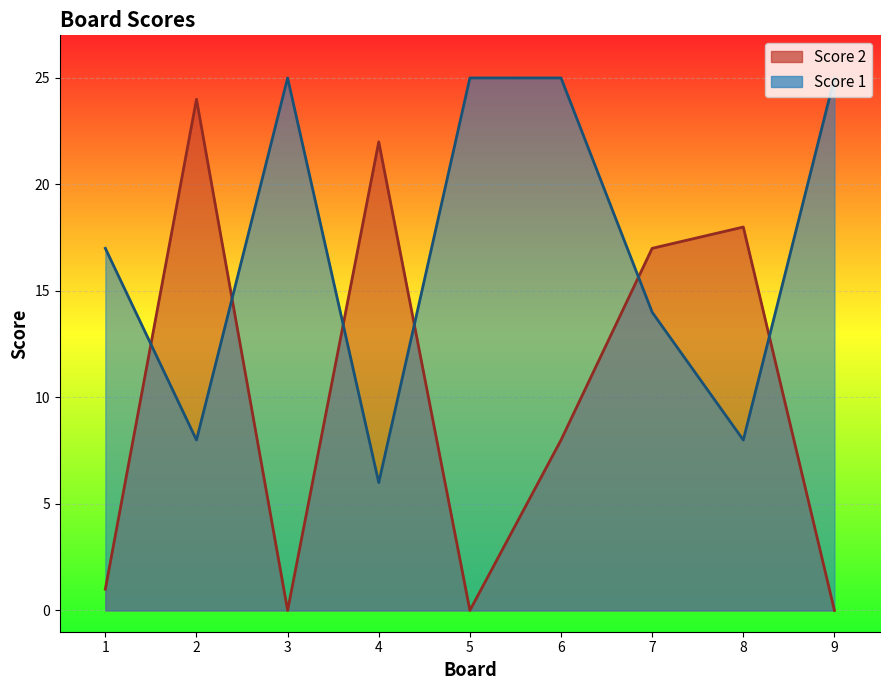

At which category is the sum across all series the highest?

6